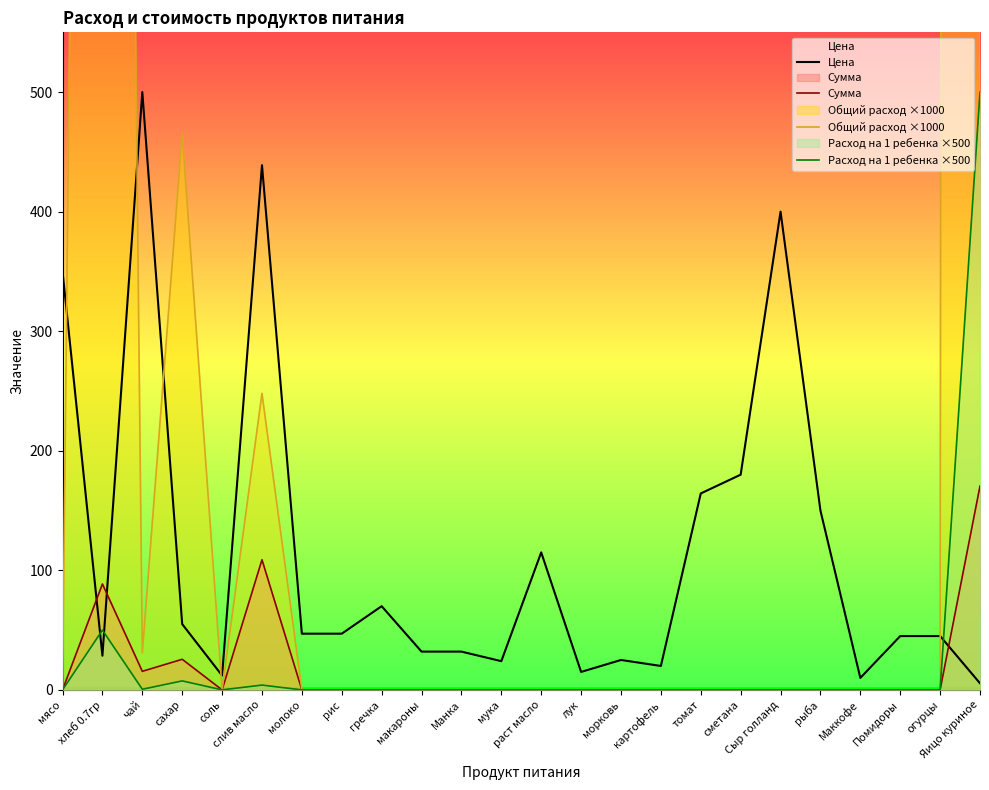

What is the total value across all series at картофель?

20.0